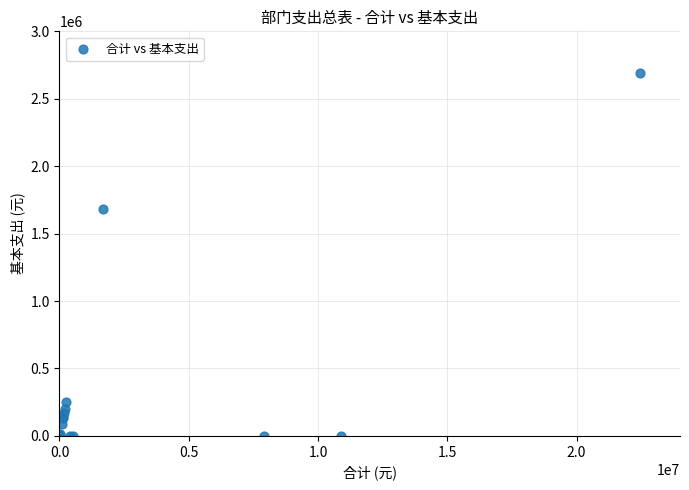

What Y value in the scatter plot is closest to 1346666?

1686170.6